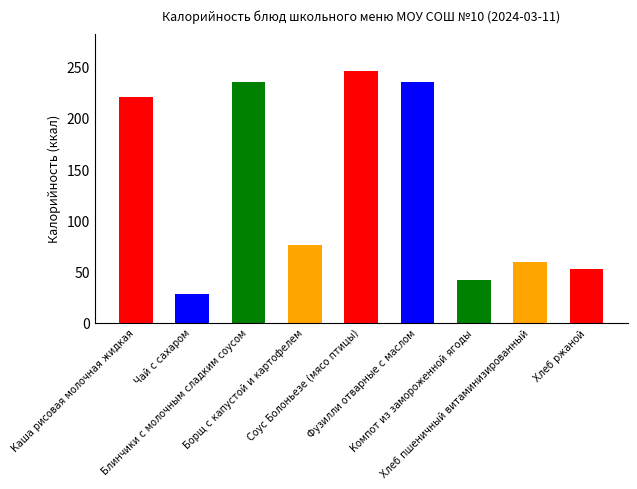

Reading left to right, list all the values displayed in this chart.

Каша рисовая молочная жидкая=220.6	Чай с сахаром=28.5	Блинчики с молочным сладким соусом=235.1	Борщ с капустой и картофелем=76.2	Соус Болоньезе (мясо птицы)=245.6	Фузилли отварные с маслом=235.6	Компот из замороженной ягоды=42.1	Хлеб пшеничный витаминизированный=59.7	Хлеб ржаной=52.2